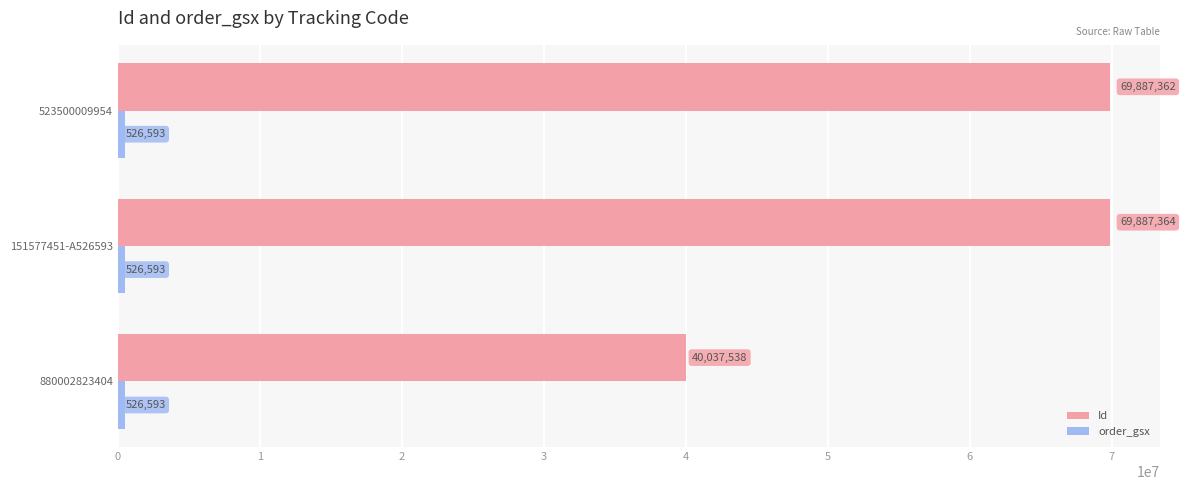

What is the maximum value for Id?

69887364